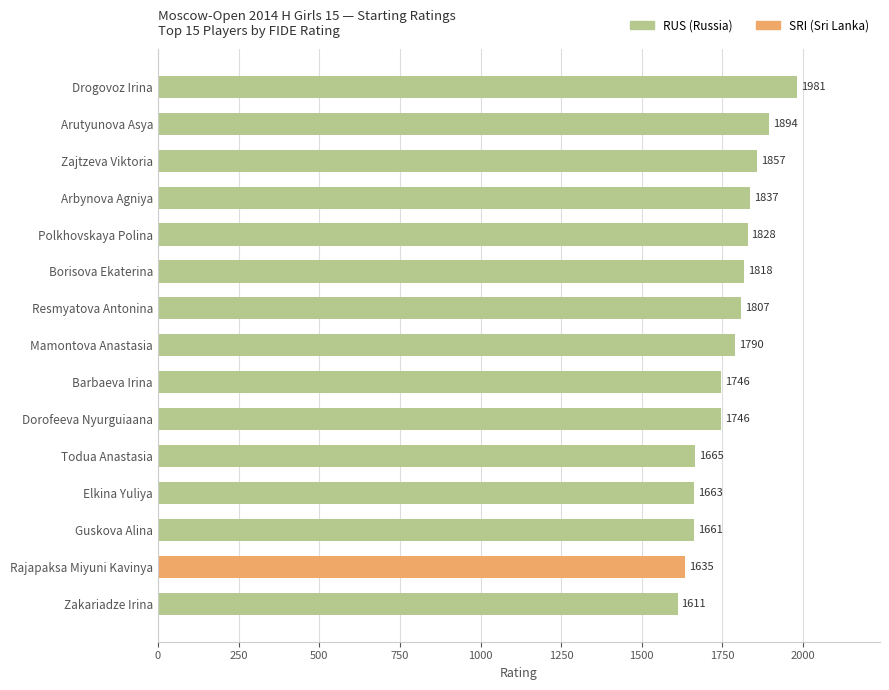

Approximately how many times larger is the value at Polkhovskaya Polina compared to Dorofeeva Nyurguiaana?

1.0